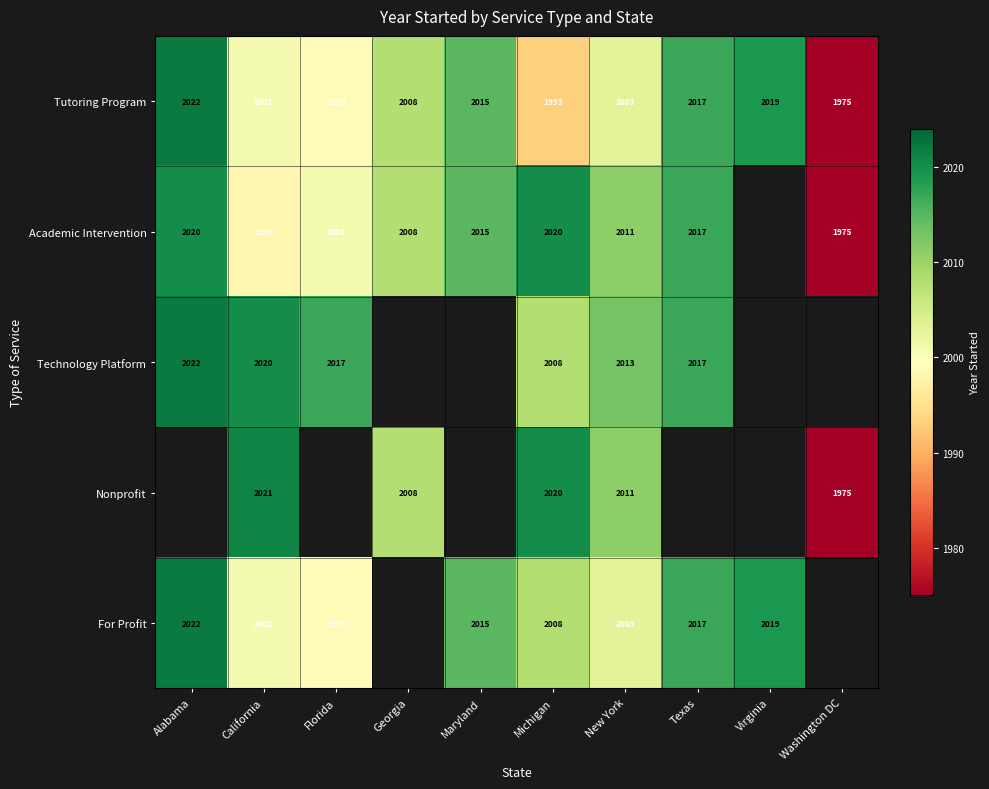

At which label is Tutoring Program closest to 1998?

Florida